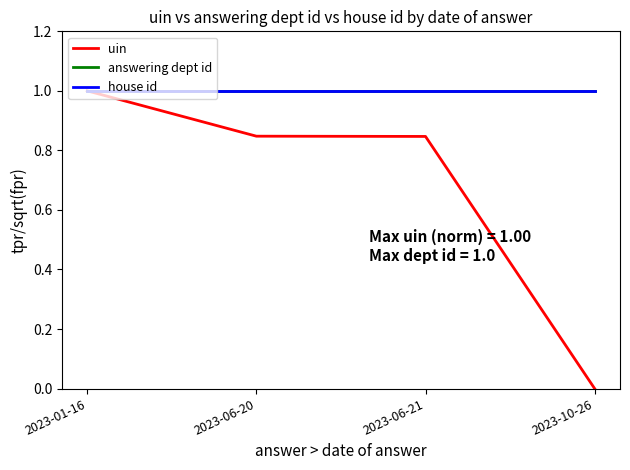

The value of house id at 2023-10-26 is 1.5. True or false?

False